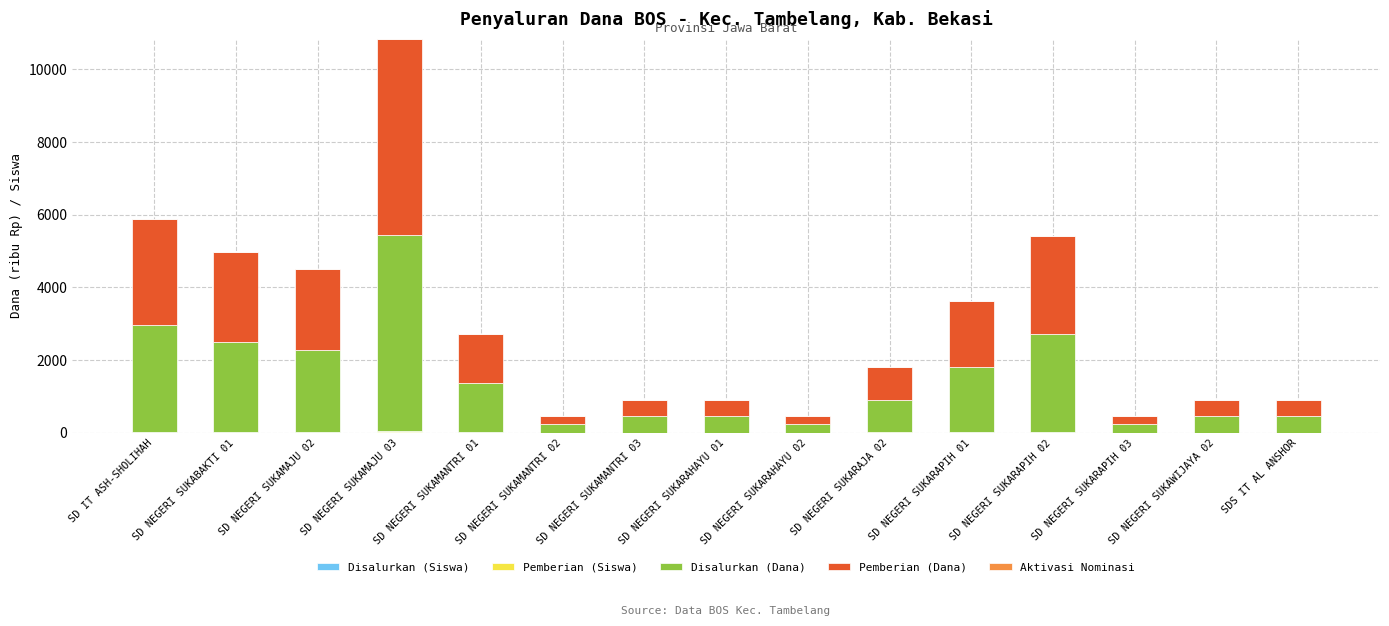

At which category is the sum across all series the highest?

SD NEGERI SUKAMAJU 03